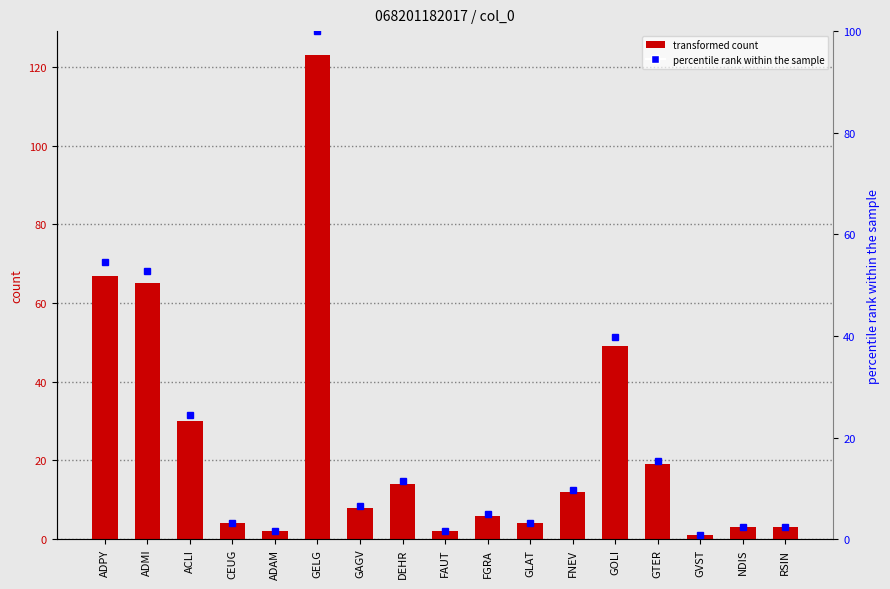

Which category has the lowest value in the col_2 series?

GVST